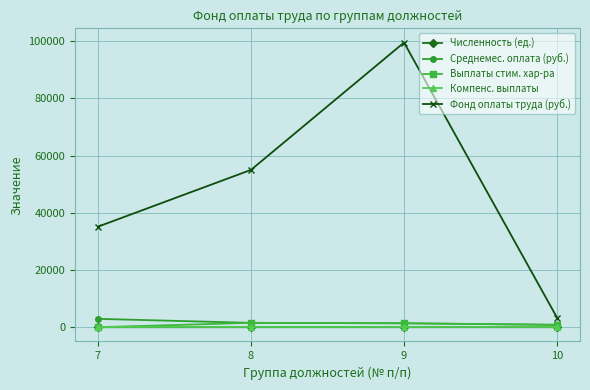

What is the value of the Среднемес. оплата (руб.) point at the 3rd from the left?

1381.9